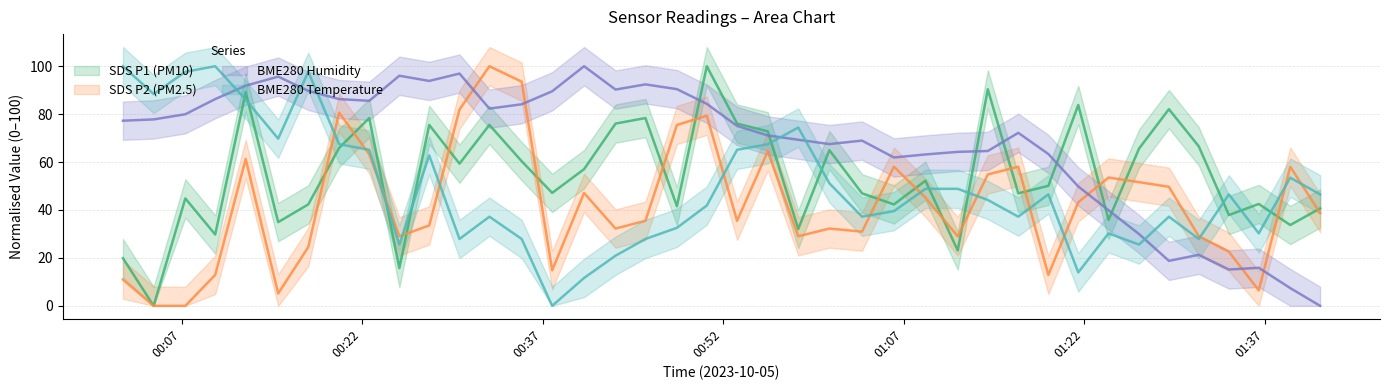

Which series ends up on top after the final intersection of SDS_P1 and BME280_temperature?

BME280_temperature